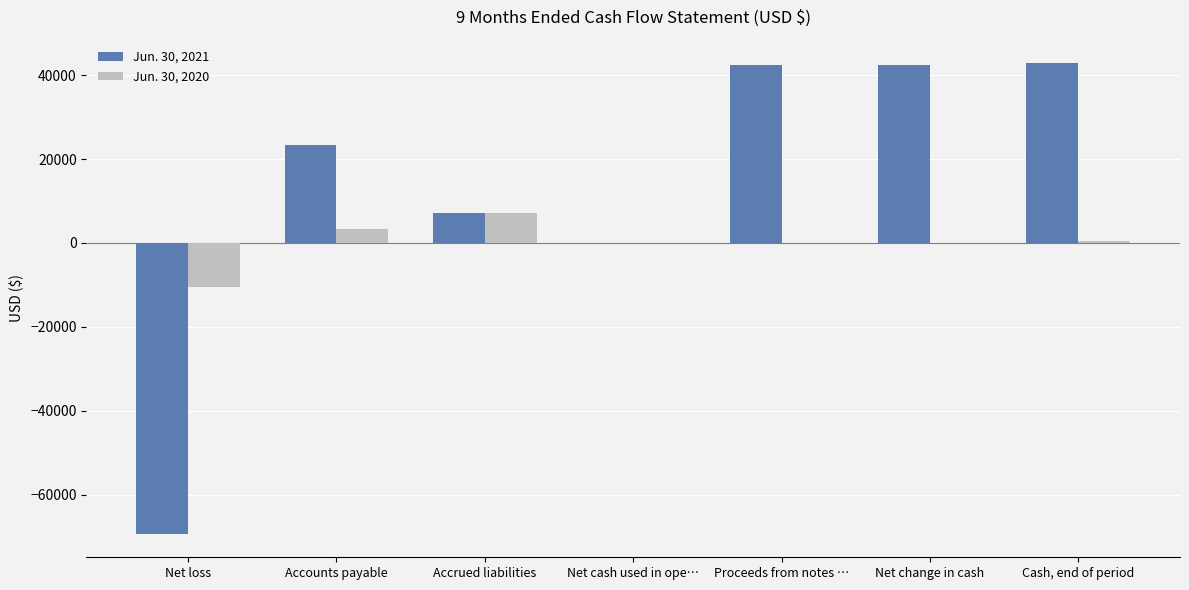

How many distinct data groups are displayed?

2